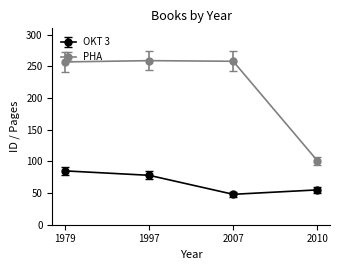

True or false: OKT 3 and PHA cross at least once.

False